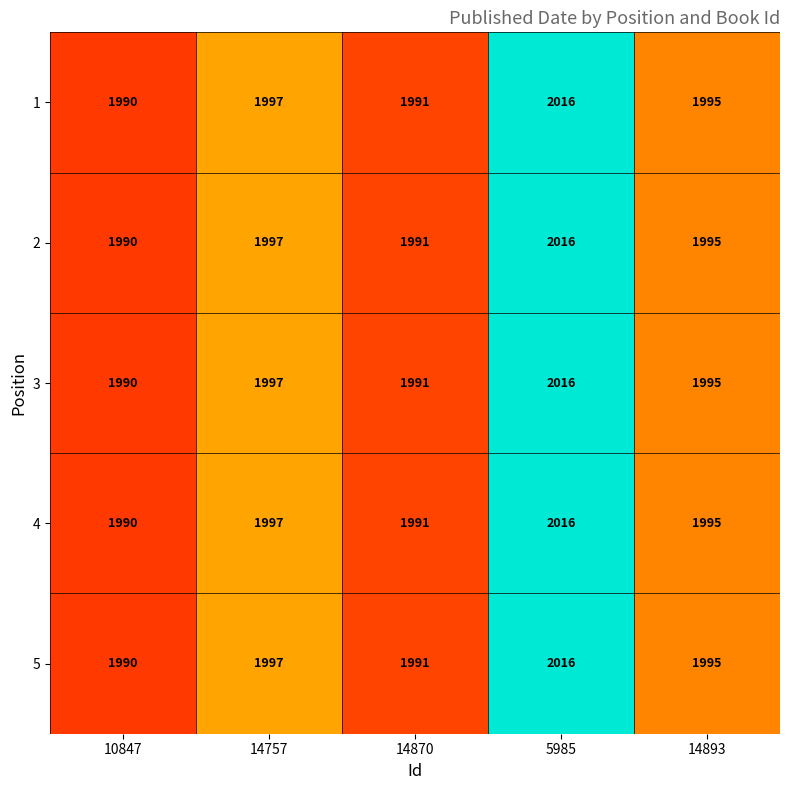

Which label corresponds to the smallest value in the chart?

10847